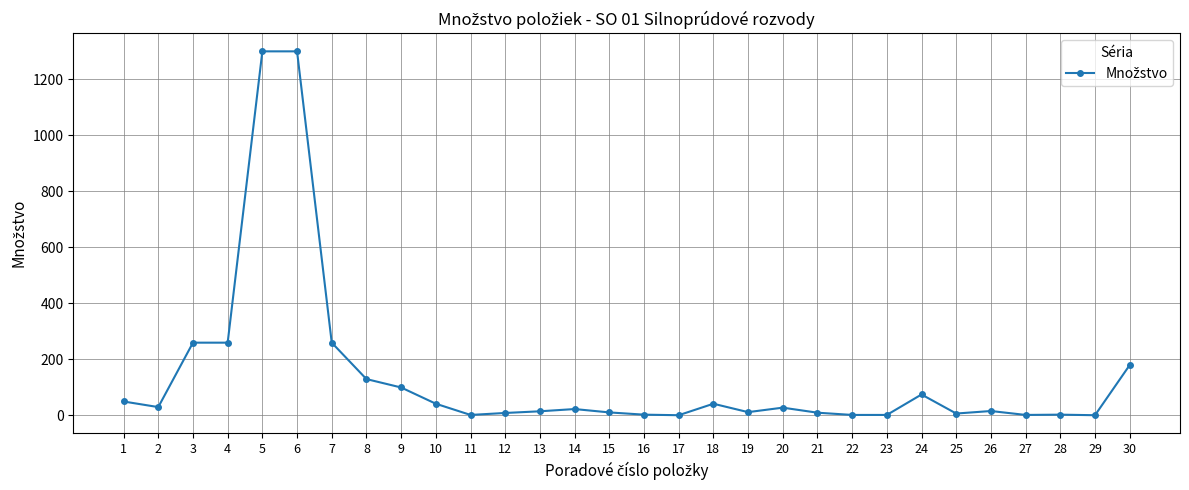

Is it true that the value at 18 is 42?

True